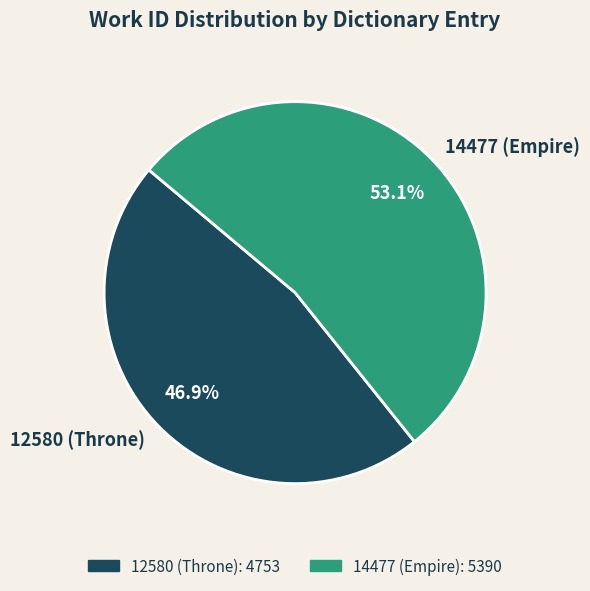

To the nearest percent, what is the combined percentage of 14477 (Empire) and 12580 (Throne)?

100%